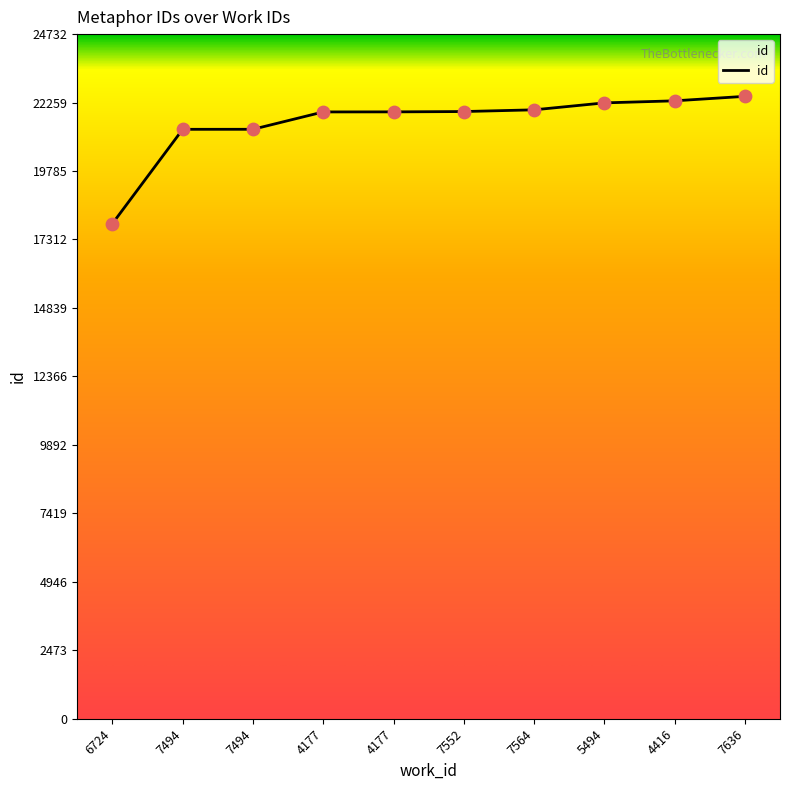

What is the ratio of the value at 7494 to the value at 4177?

1.0